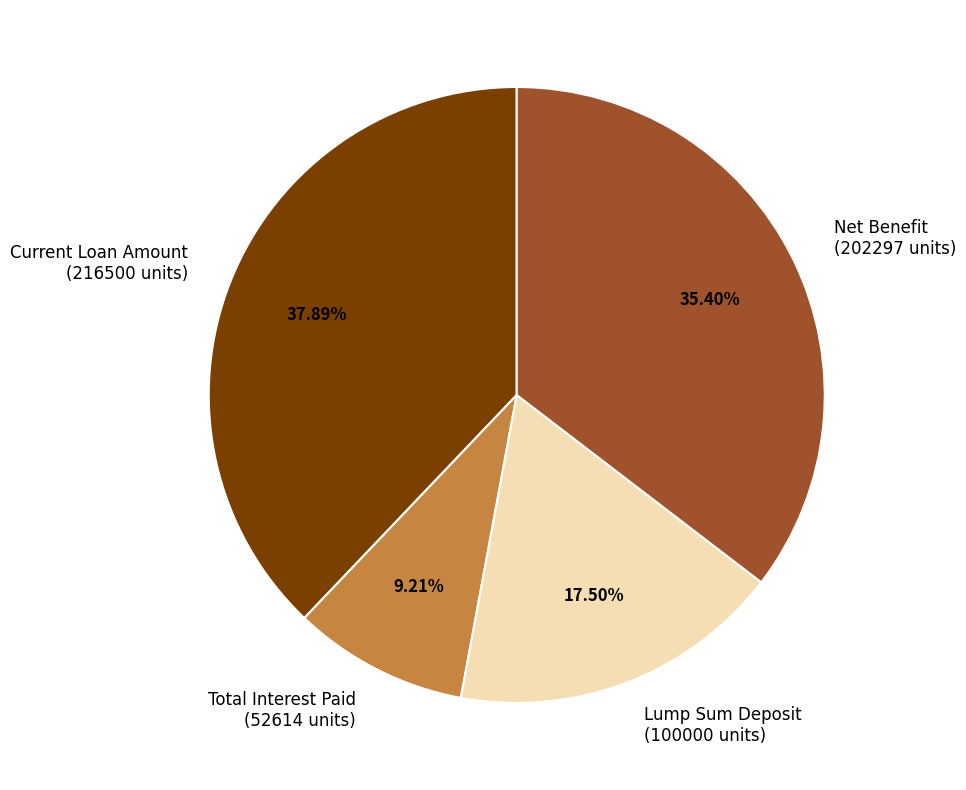

What percentage is the Net Benefit slice, to the nearest percent?

35%